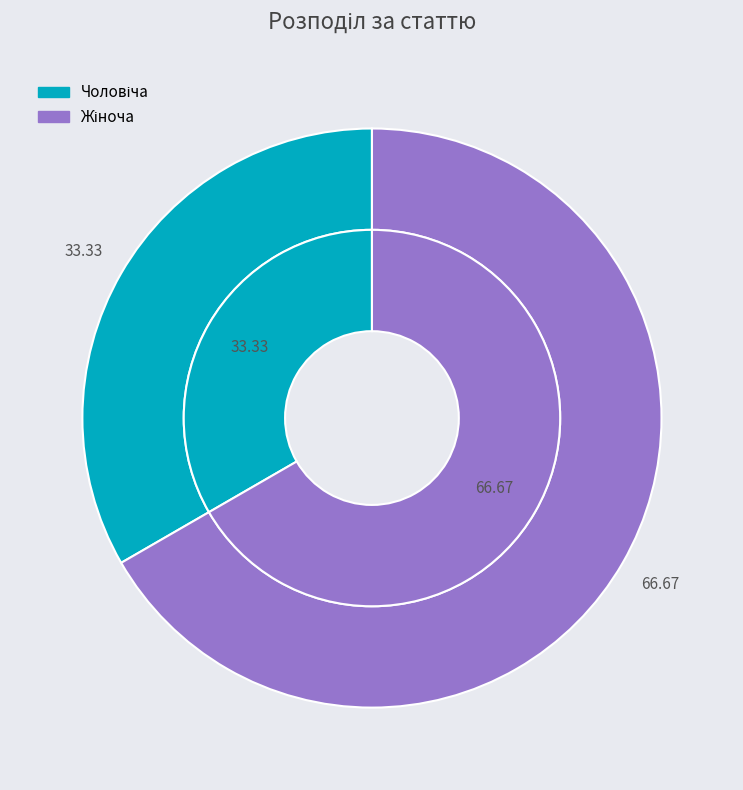

To the nearest percent, what is the average slice percentage?

50%